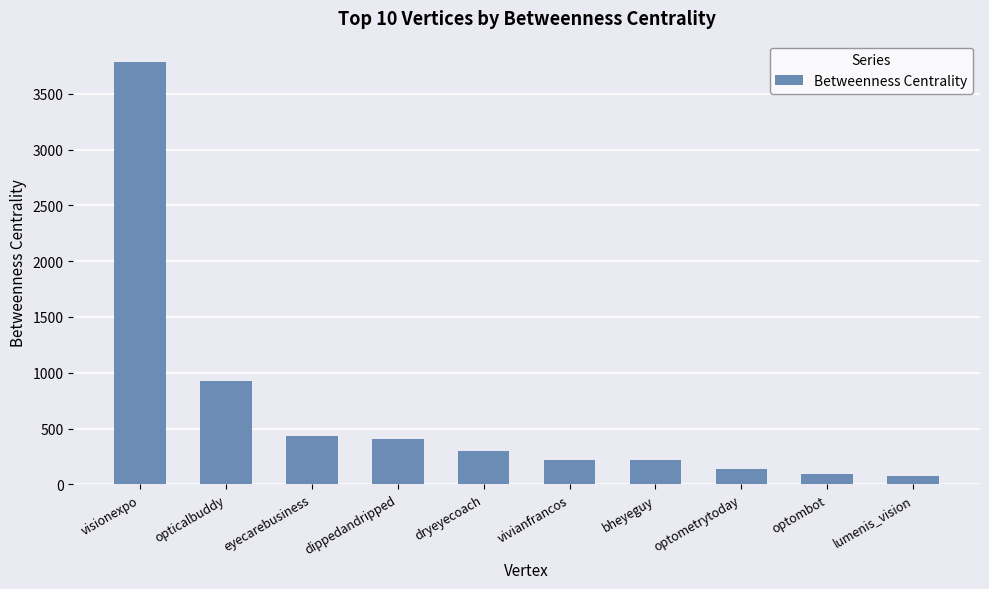

The value at dippedandripped is 280.3. True or false?

False